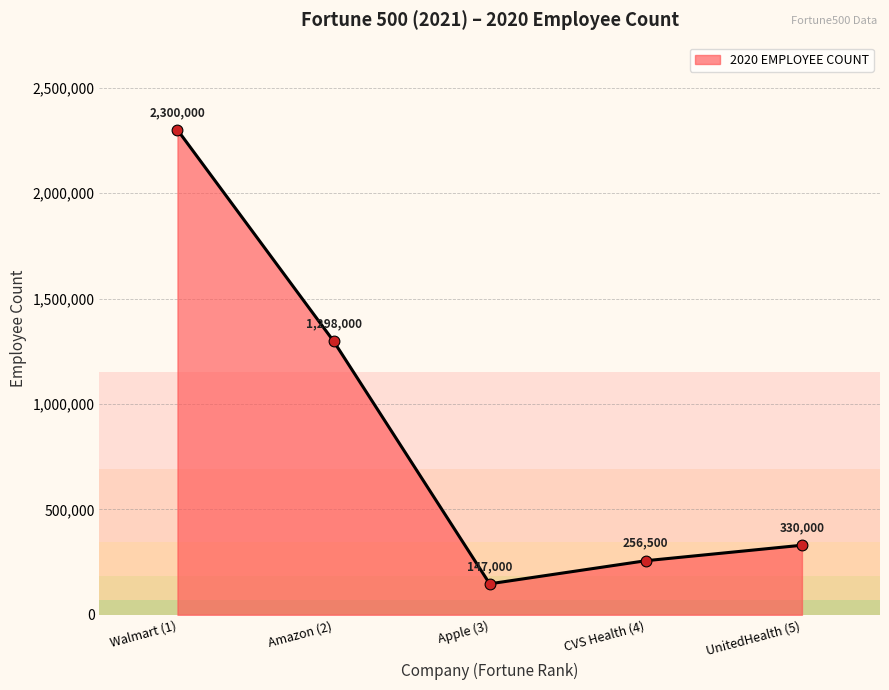

Which has a higher value, Amazon (2) or Walmart (1)?

Walmart (1)